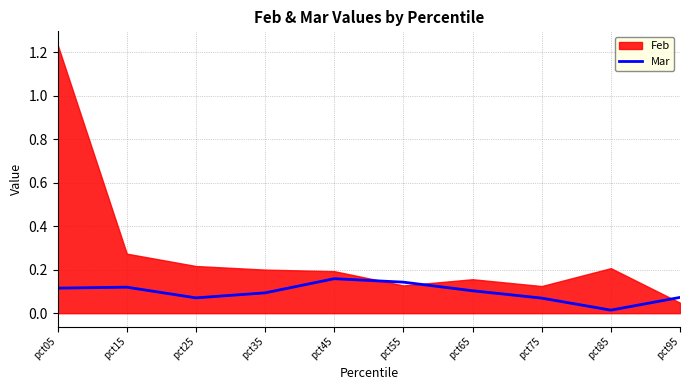

Which label corresponds to the smallest value in the chart?

pct85